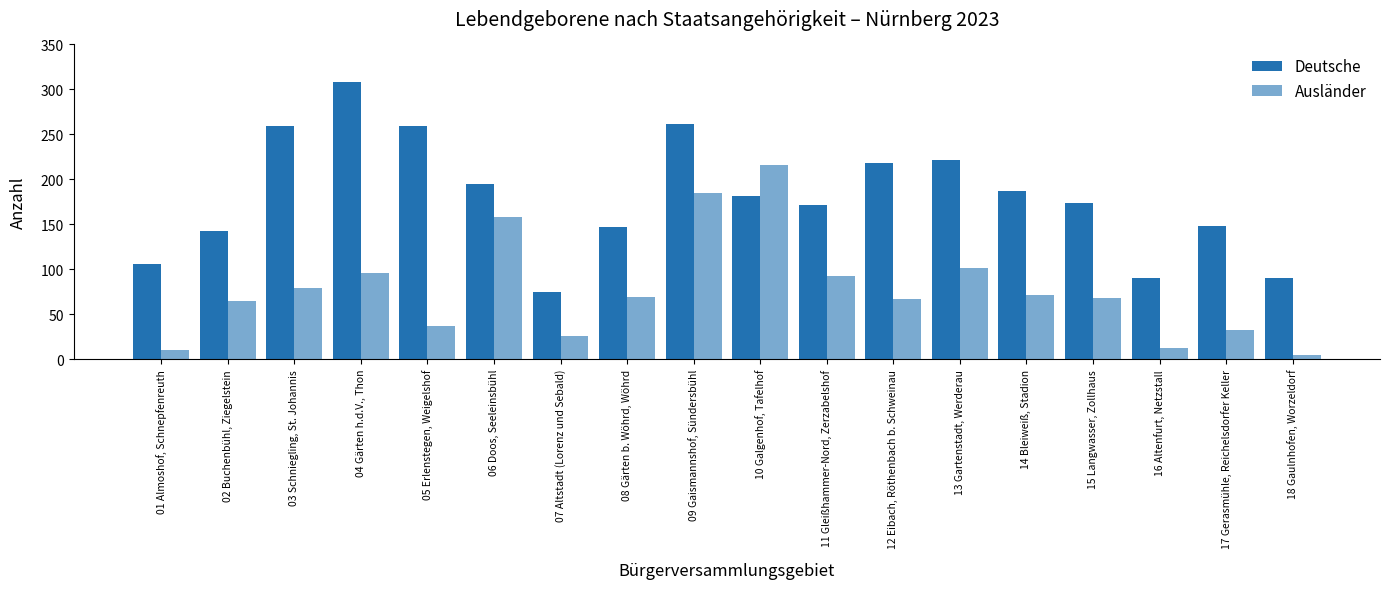

What is the approximate value of Ausländer at 17 Gerasmühle, Reichelsdorfer Keller, to the nearest 5?

30